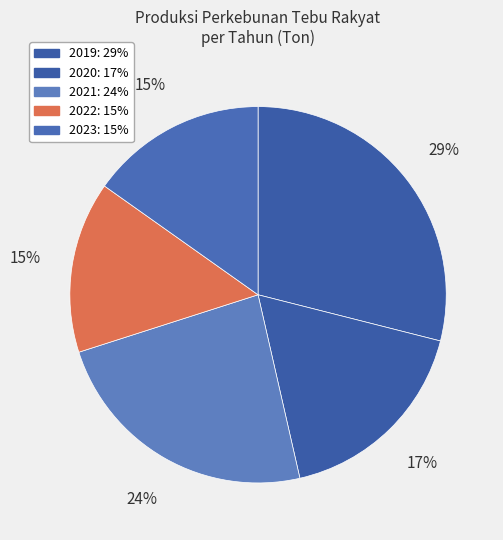

Count the number of slices in the pie.

5